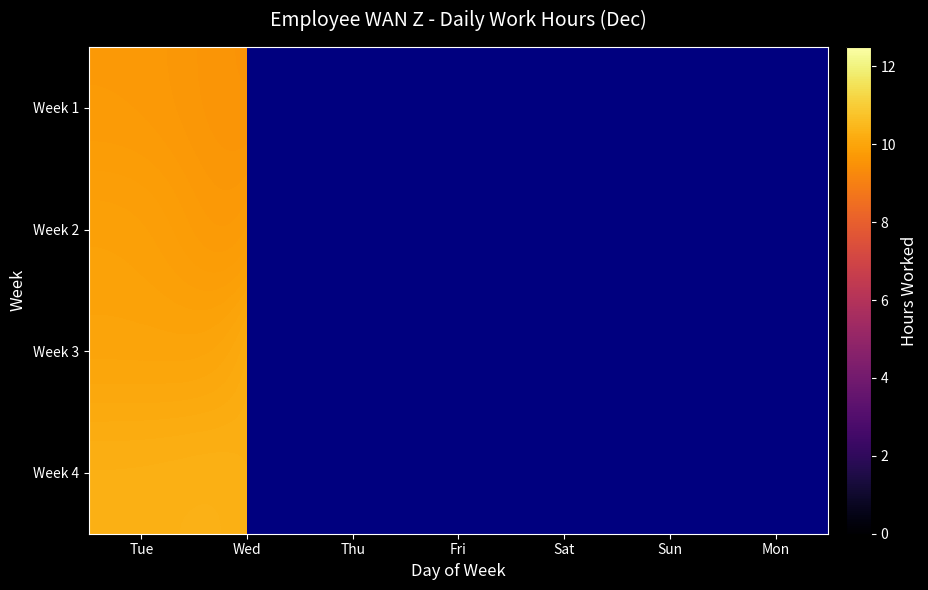

The value of Week 3 at Thu is 3.2. True or false?

False